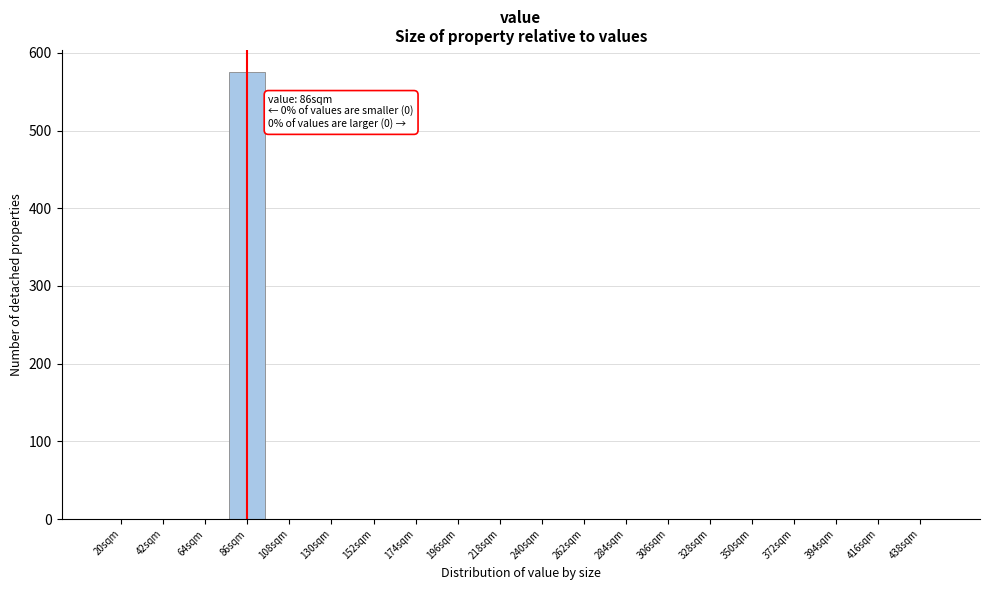

Reading left to right, what are all the values shown in this chart?

20sqm=0	42sqm=0	64sqm=0	86sqm=575	108sqm=0	130sqm=0	152sqm=0	174sqm=0	196sqm=0	218sqm=0	240sqm=0	262sqm=0	284sqm=0	306sqm=0	328sqm=0	350sqm=0	372sqm=0	394sqm=0	416sqm=0	438sqm=0